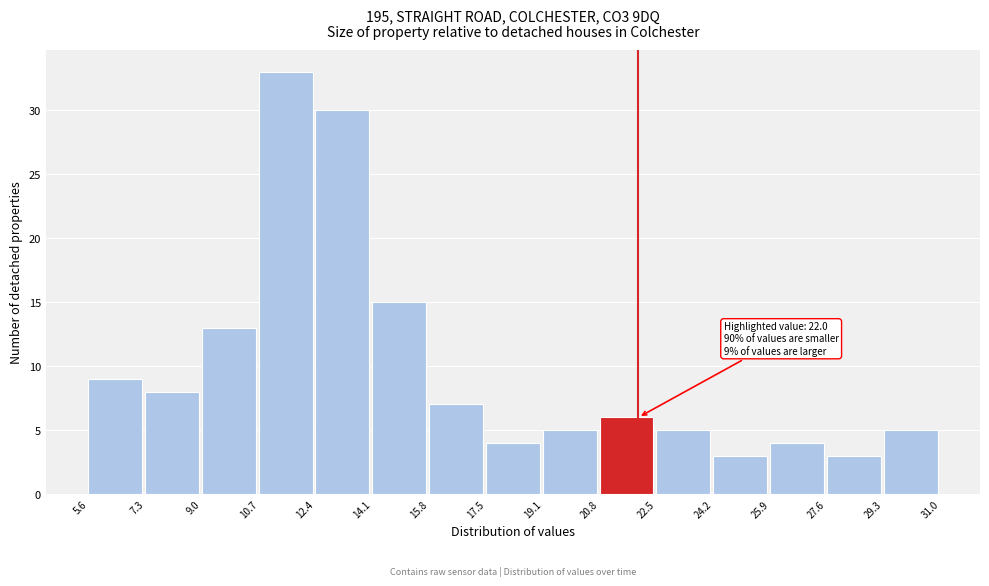

Which range on the x-axis has the tallest bar?

10.7 to 12.4